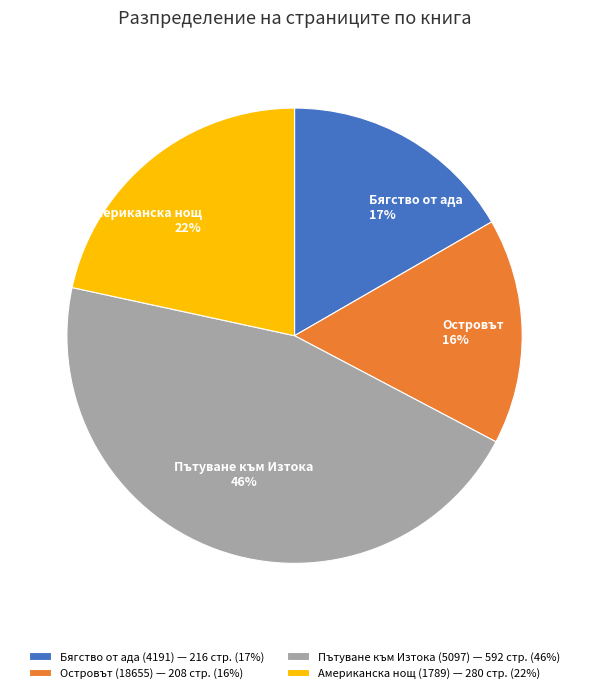

Which has a higher value, Американска нощ (1789) — 280 стр. (22%) or Островът (18655) — 208 стр. (16%)?

Американска нощ (1789) — 280 стр. (22%)